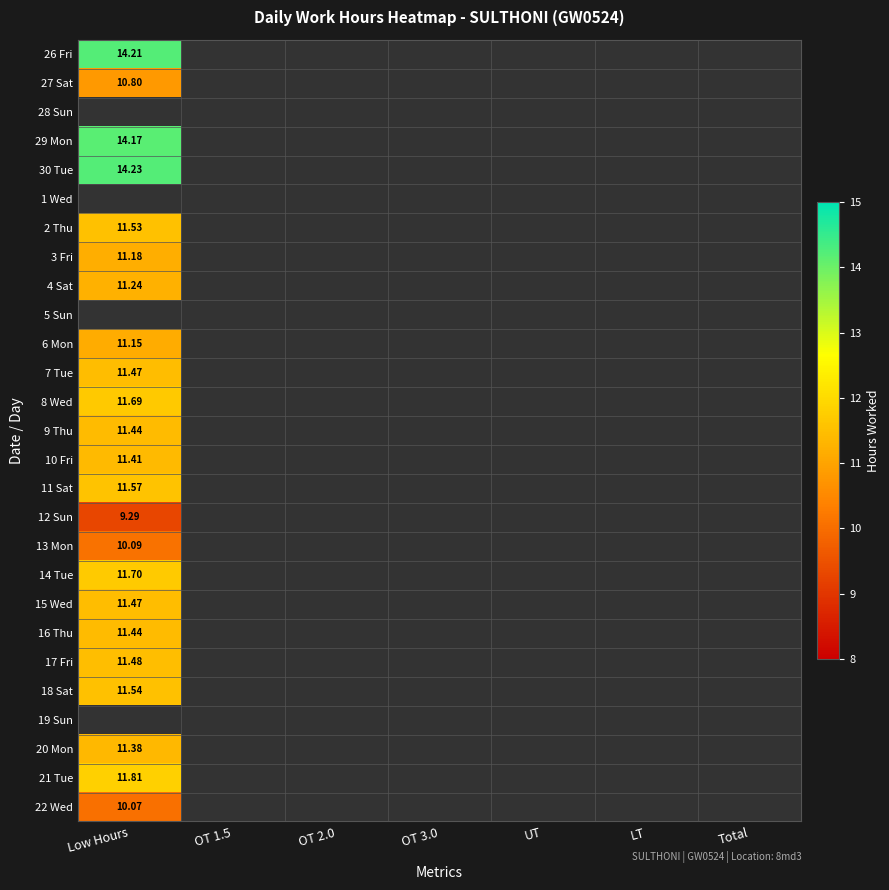

Count the number of data series in this chart.

27